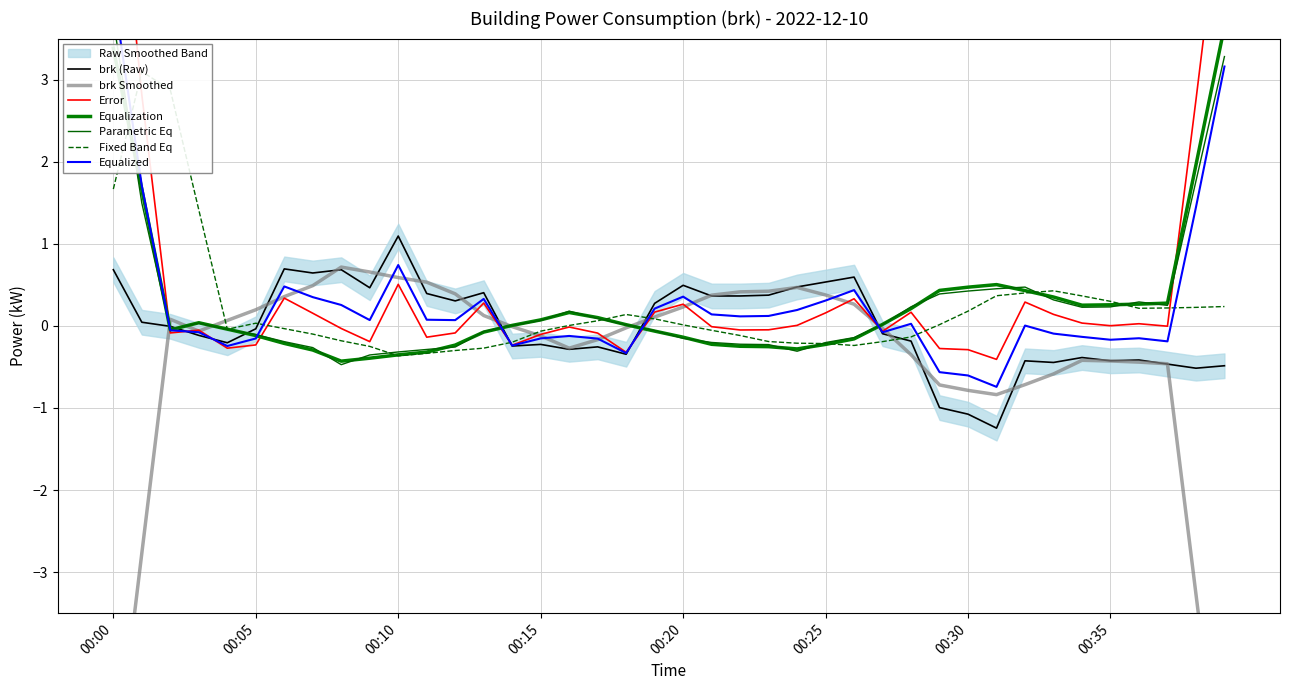

How many values are below zero?

22